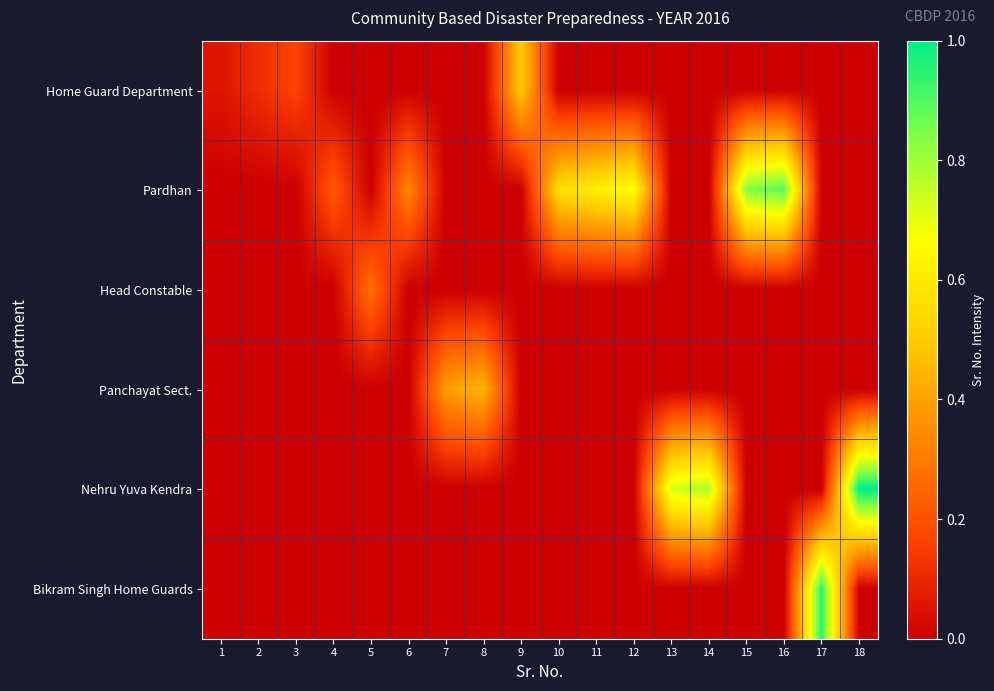

List the series in order of their peak value, lowest first.

Head Constable, Panchayat Sect., Home Guard Department, Pardhan, Bikram Singh Home Guards, Nehru Yuva Kendra